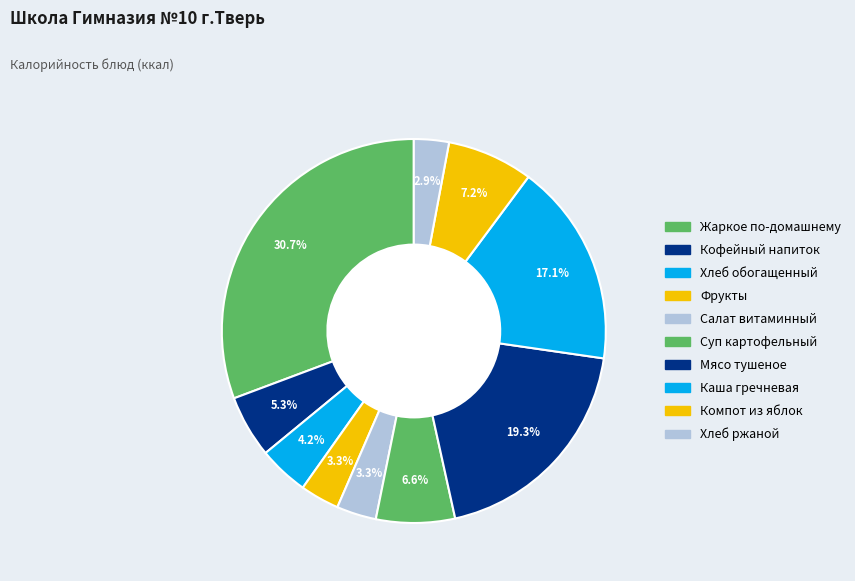

Count the number of slices in the pie.

10